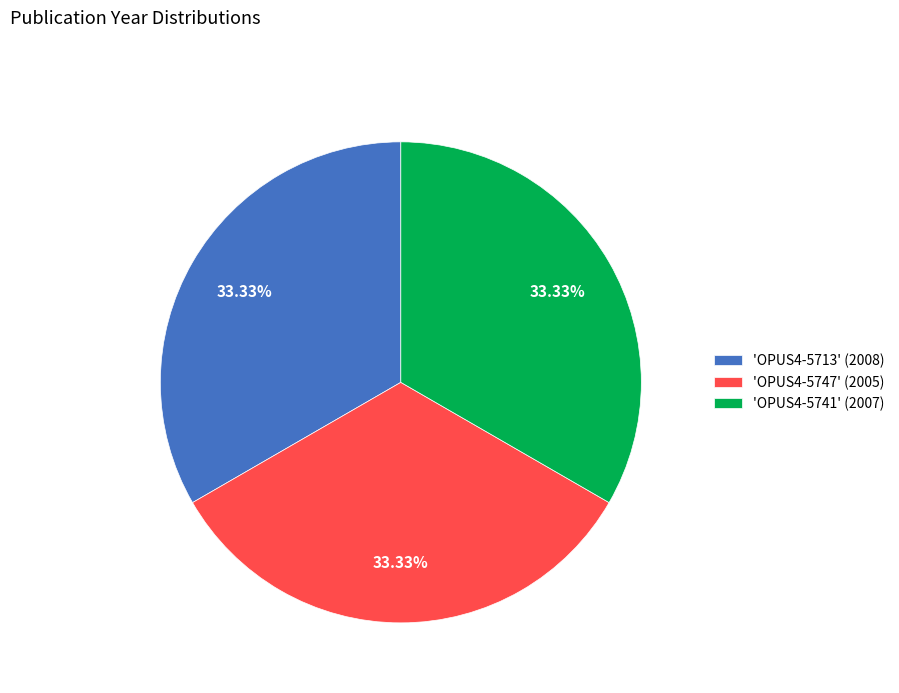

Does 'OPUS4-5713' (2008) represent more than half of the total?

No